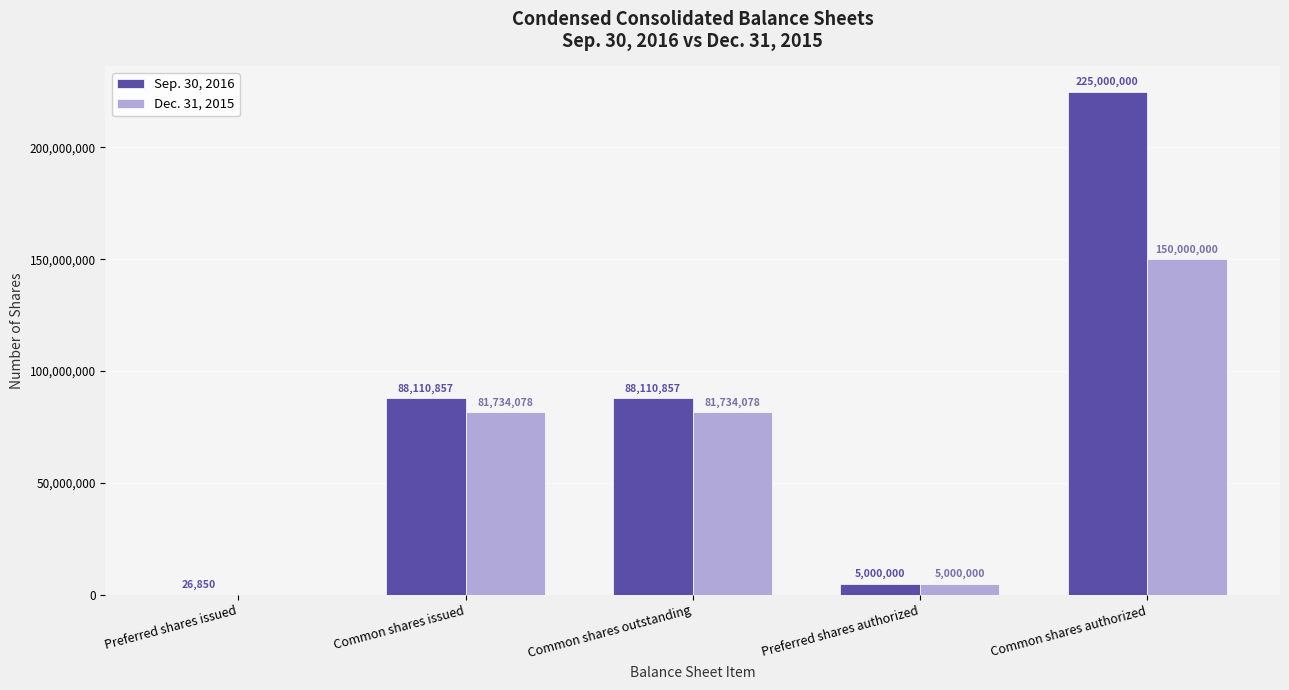

What is the approximate value of Sep. 30, 2016 at Common shares outstanding, to the nearest 50?

88110850